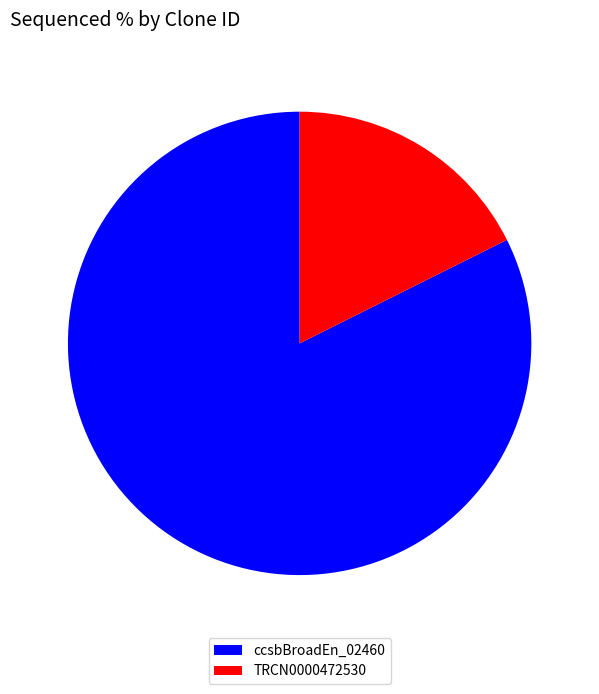

What is the smallest slice in the pie chart?

TRCN0000472530